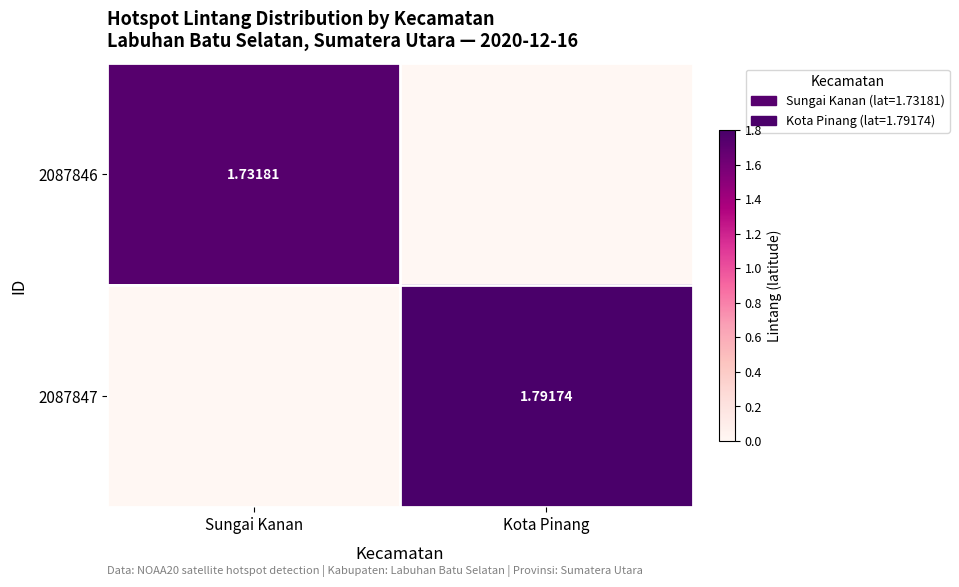

Is the value of 2087847 at Kota Pinang greater than the value of 2087846 at Sungai Kanan?

Yes